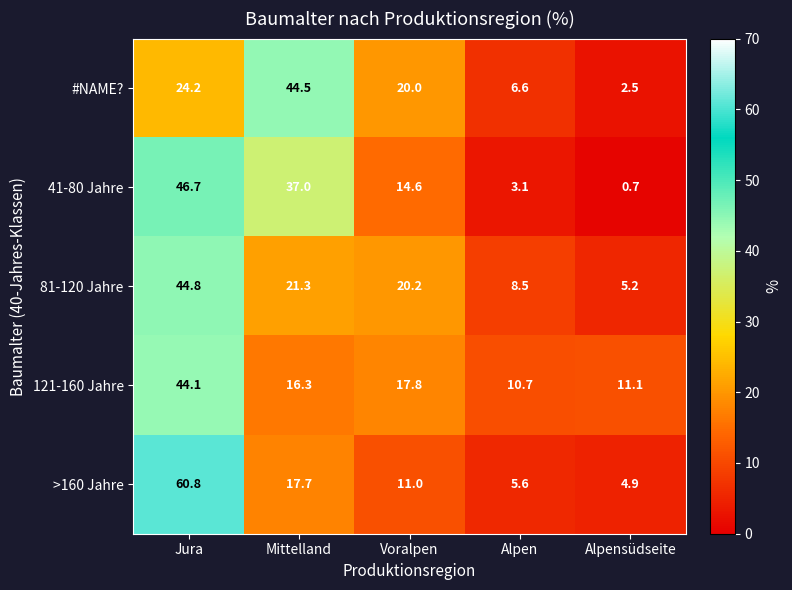

The 121-160 Jahre series shows 17.2 at Alpen. True or false?

False